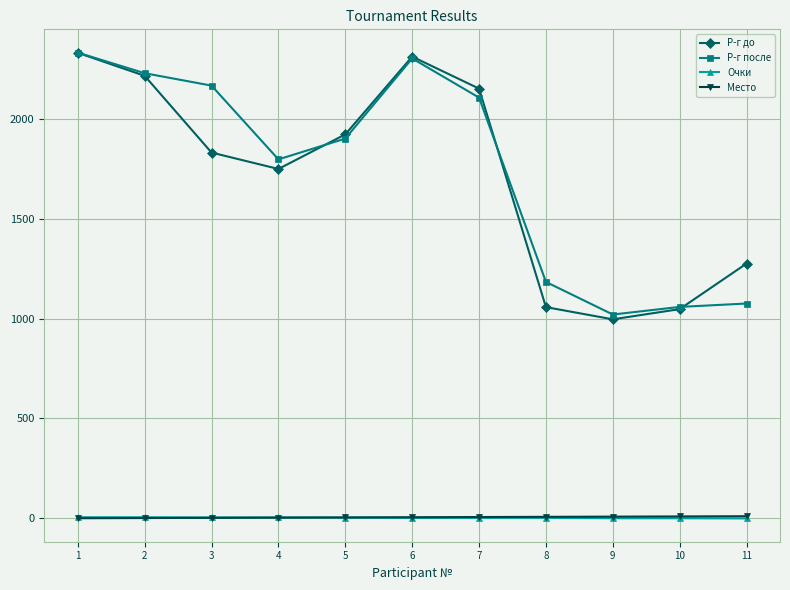

Which series has the largest total across all categories?

Р-г после